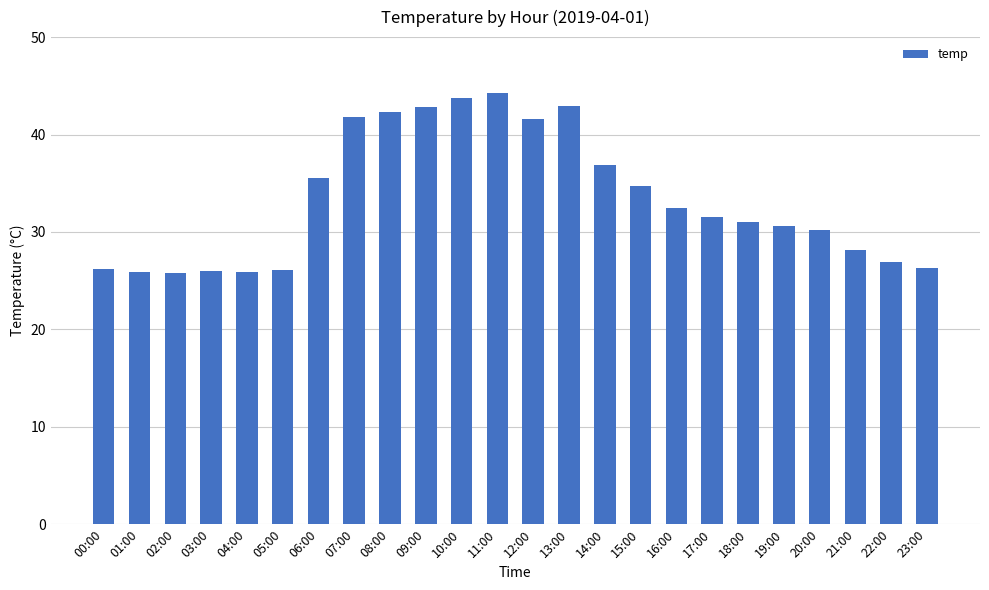

What is the sum of all values?

799.5